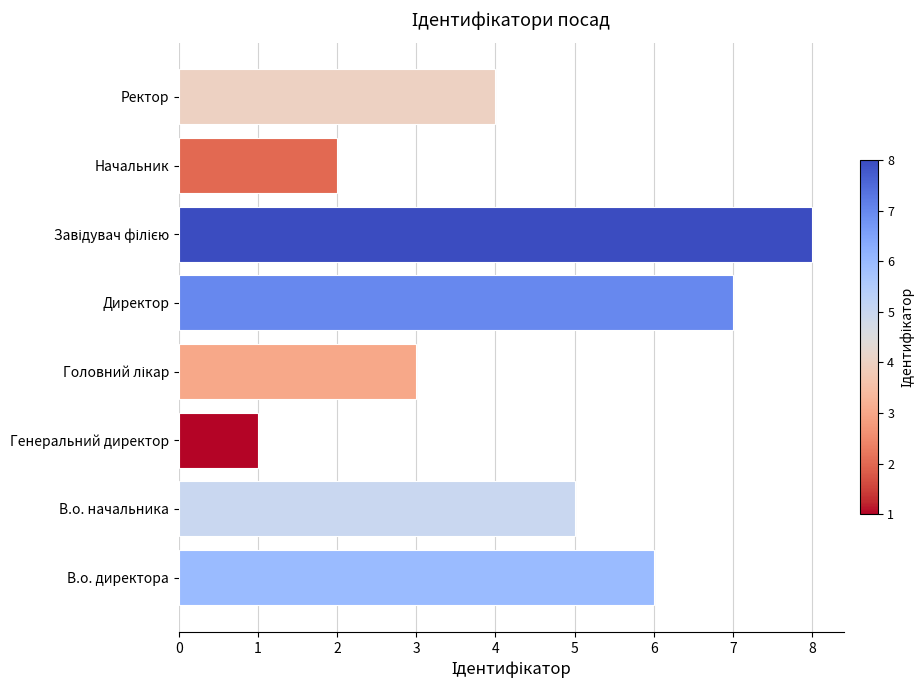

How many values are below 5?

4